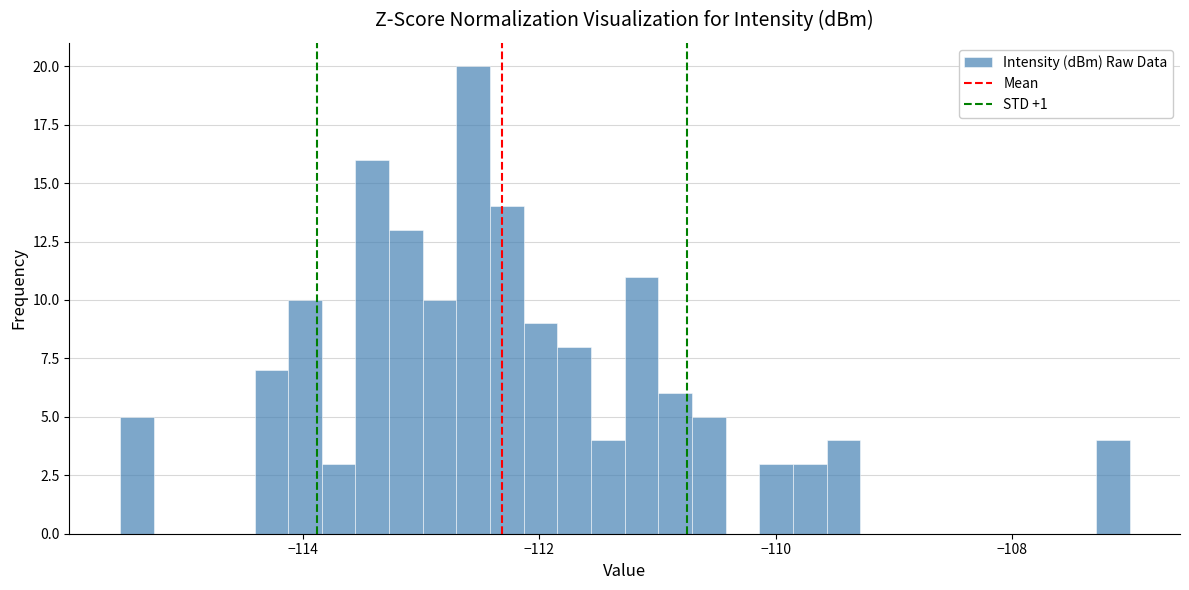

Read against the x-axis, roughly where is the centre of the tallest bar?

-112.6